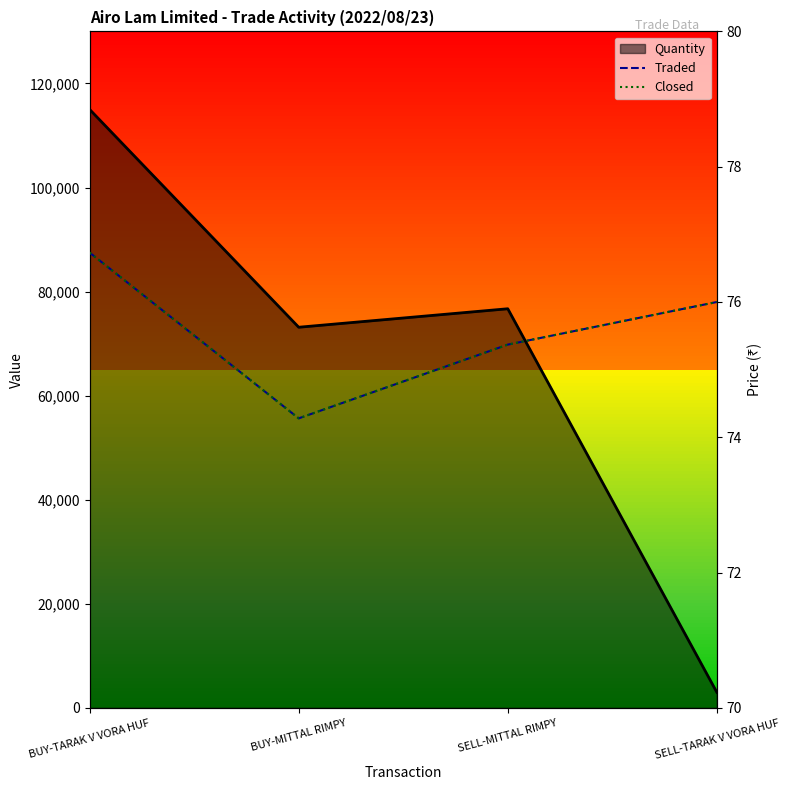

What is the total value across all series at SELL-MITTAL RIMPY?

150.7